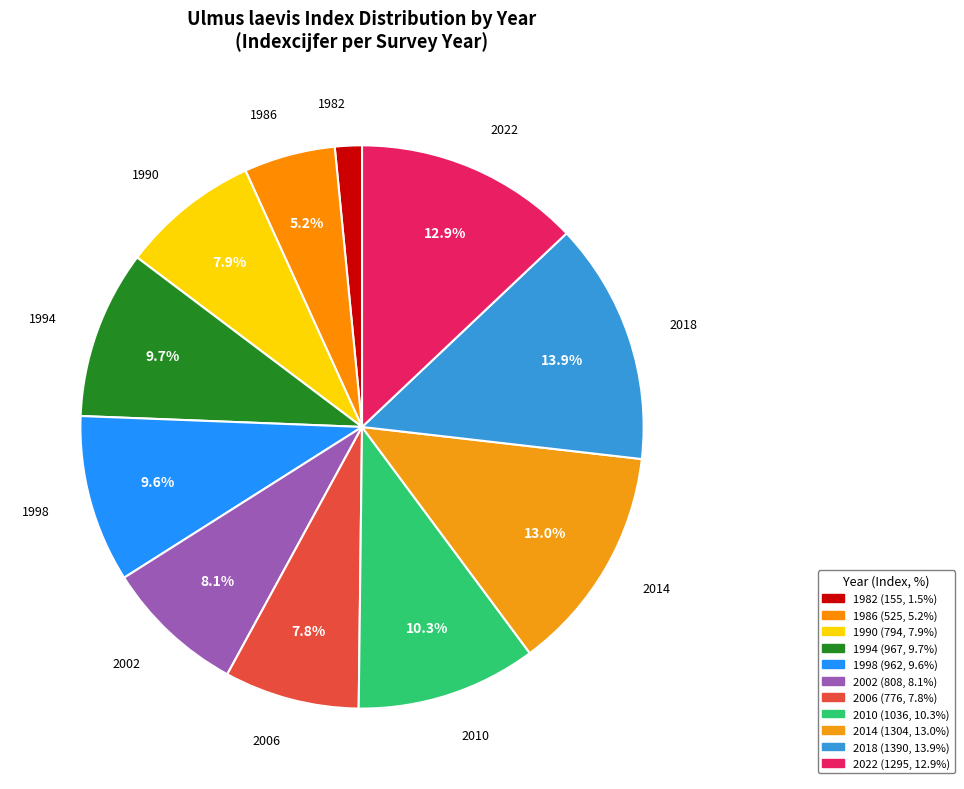

What percentage is the 2018 slice, to the nearest percent?

14%